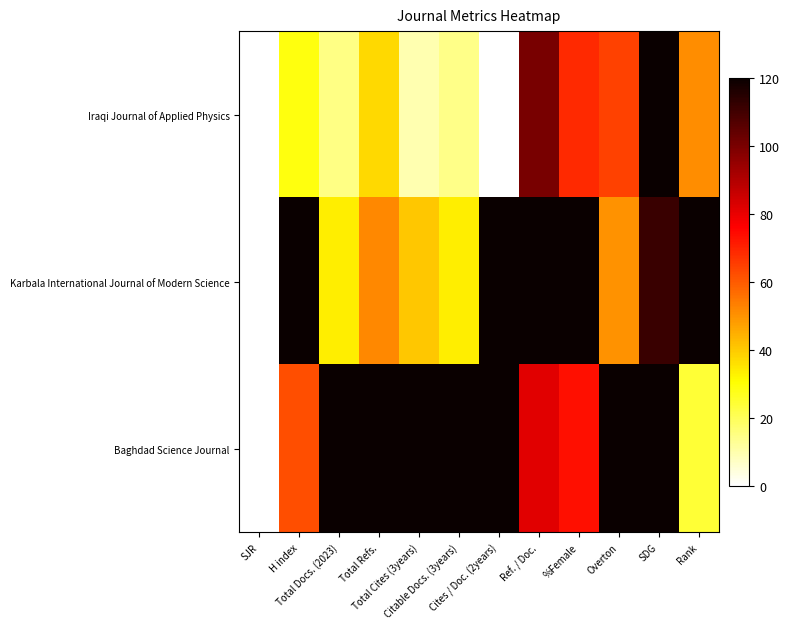

What is the maximum value shown in the chart?

120.0